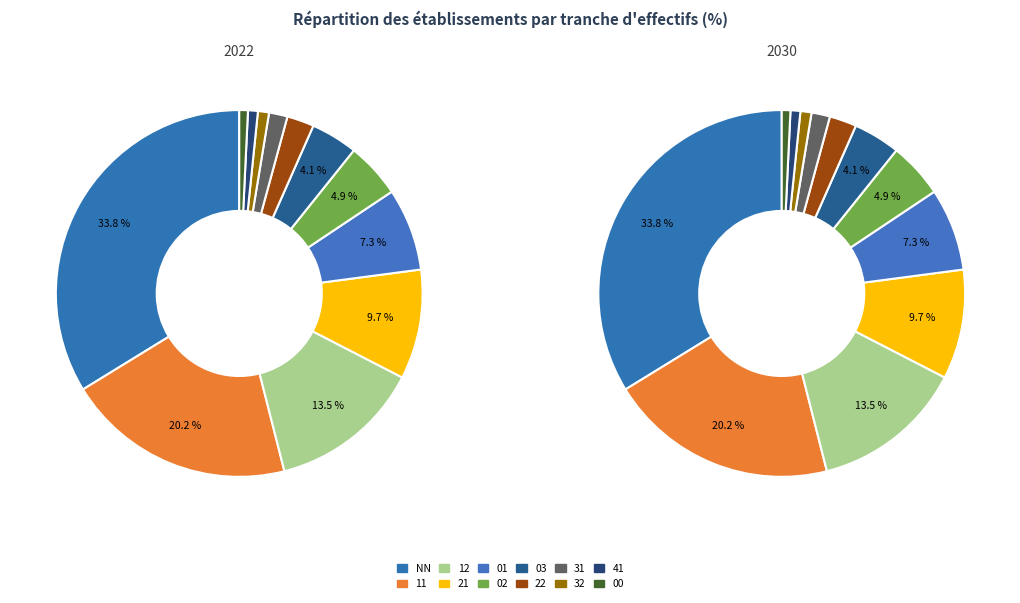

What is the ratio of the value at 32 to the value at 22?

0.4